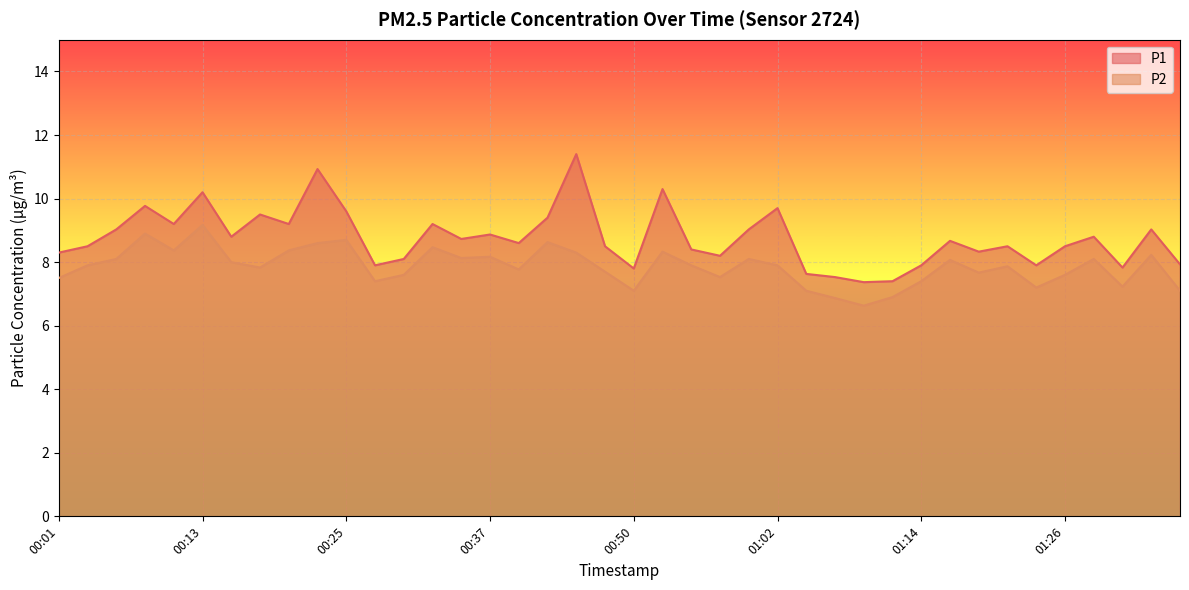

What is the label of the 12th point from the right?

01:09